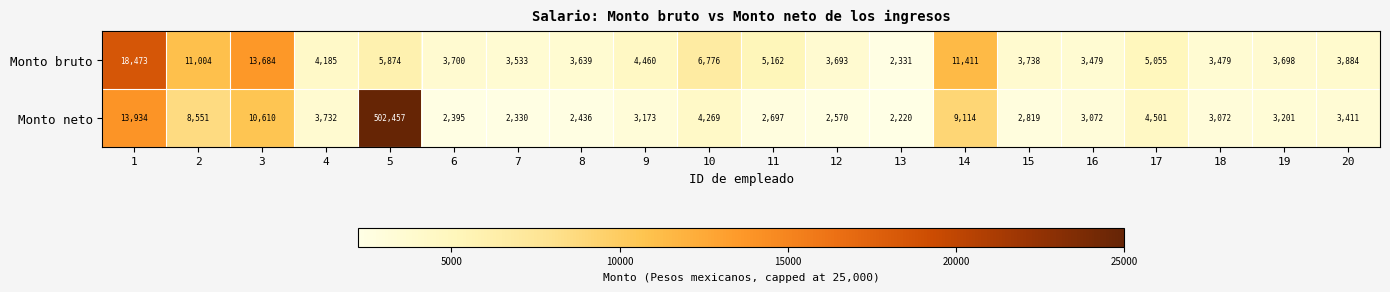

What is the difference between the second highest and second lowest values in the Monto neto series?

11604